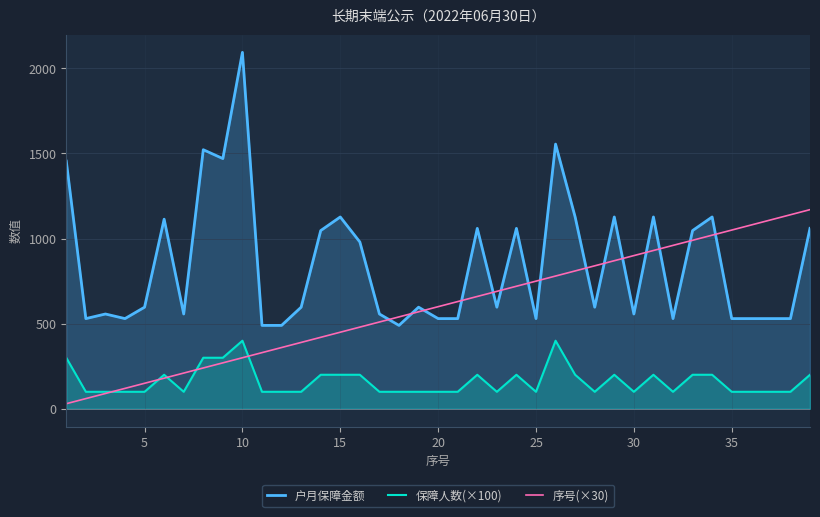

What is the maximum value for 户月保障金额?

2094